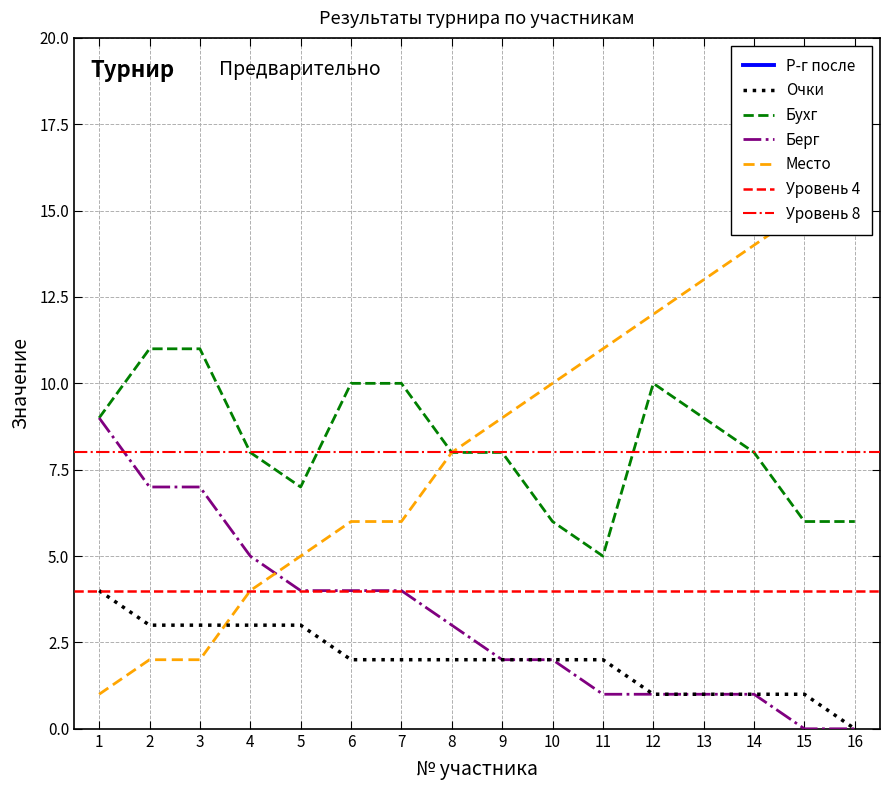

True or false: Бухг and Очки cross at least once.

False